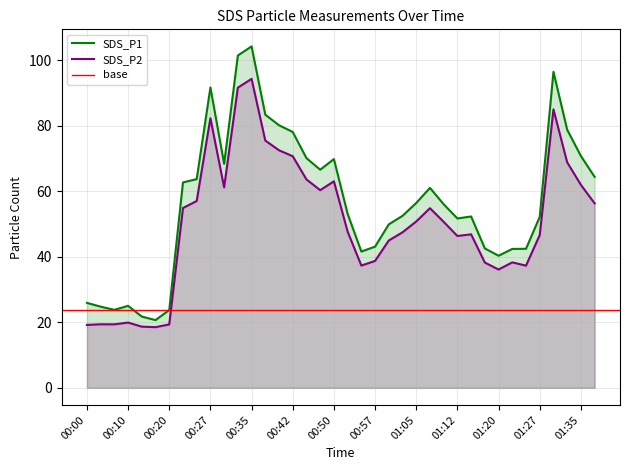

What is the difference between the maximum and minimum values in the SDS_P2 series?

75.7